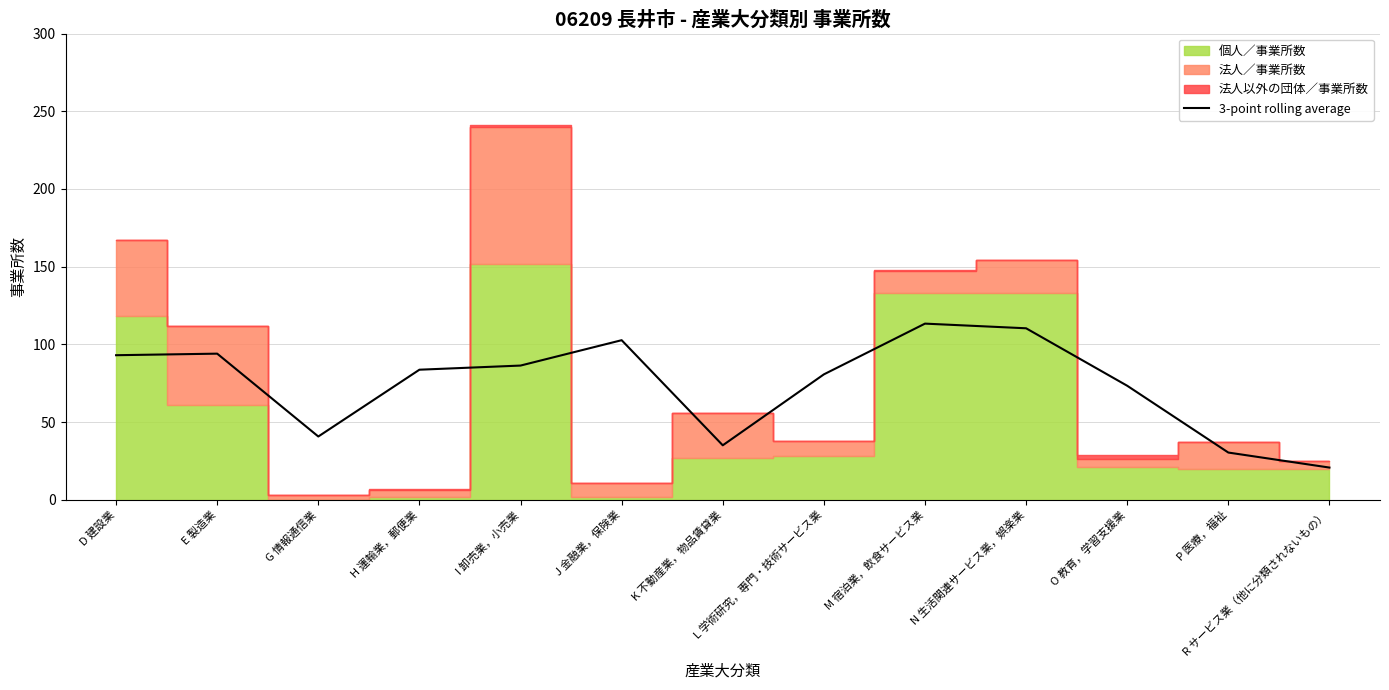

What is the label of the 10th point from the right?

H 運輸業，郵便業